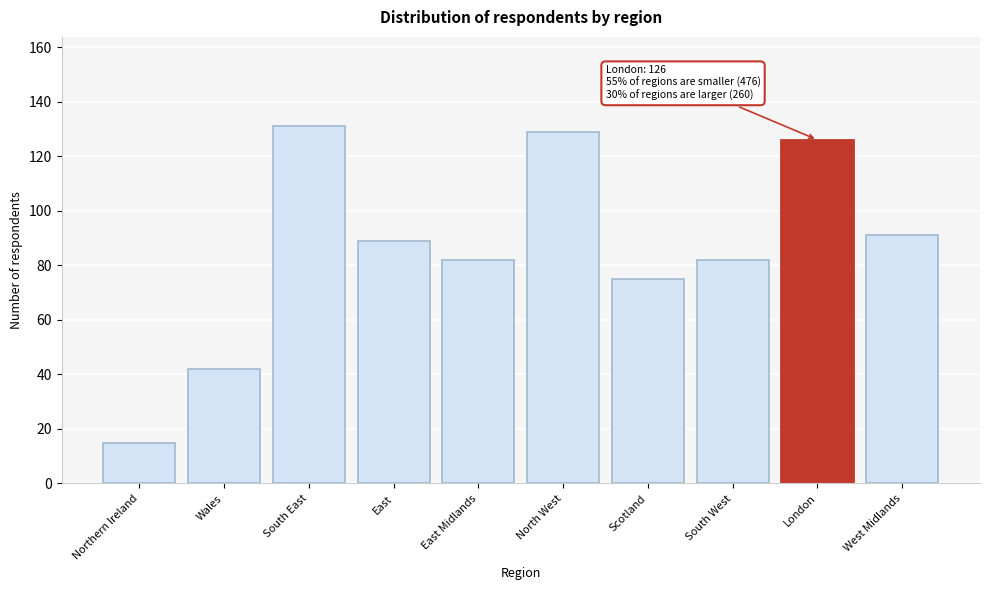

Reading left to right, transcribe all the data shown in this chart.

Northern Ireland=15	Wales=42	South East=131	East=89	East Midlands=82	North West=129	Scotland=75	South West=82	London=126	West Midlands=91